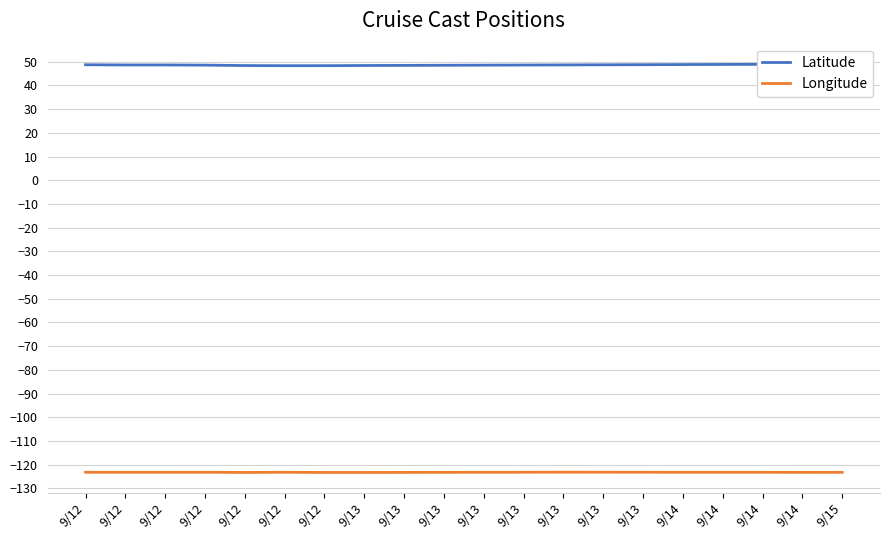

Is the value of Longitude at 9/13 greater than the value of Latitude at 9/12?

No